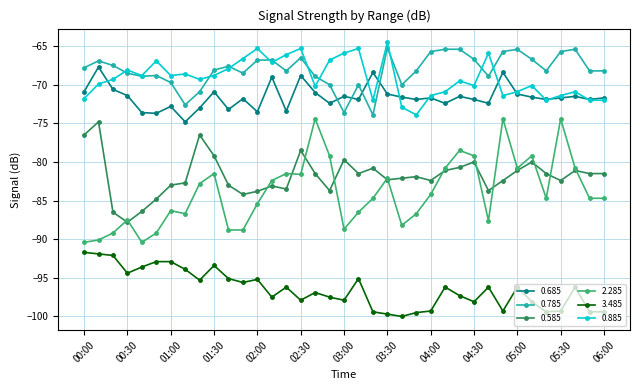

What is the smallest value displayed?

-100.0